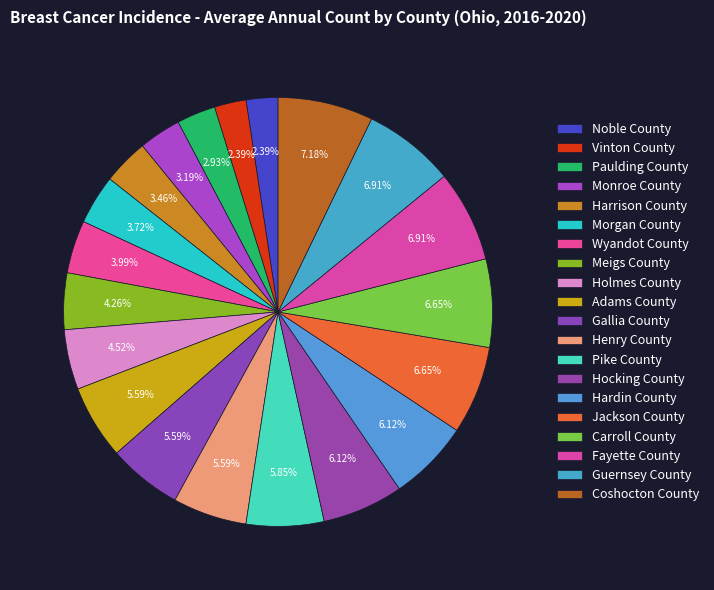

Count the number of slices in the pie.

20